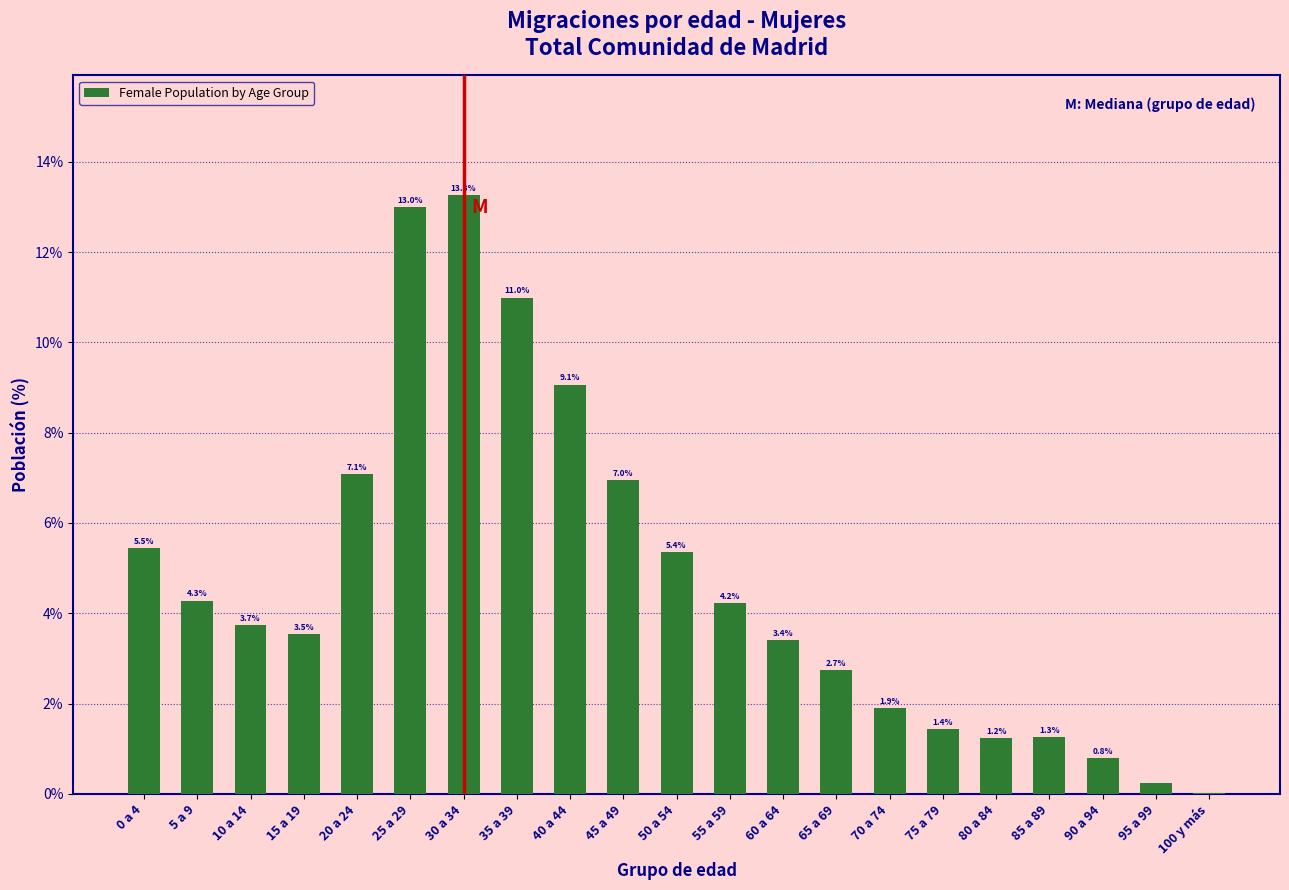

What is the change in value from 40 a 44 to 50 a 54?

-3.7